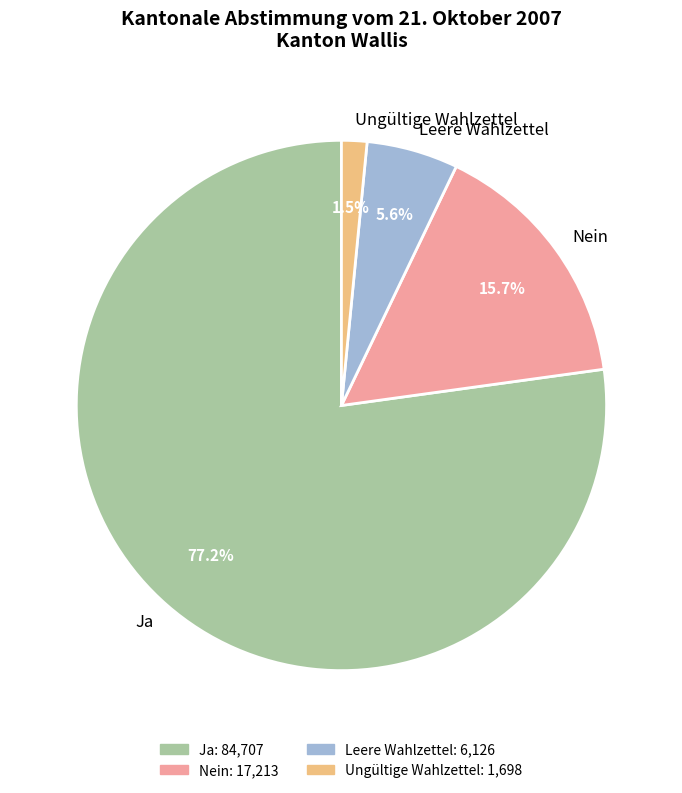

Is it true that Leere Wahlzettel is 1% of the pie?

False